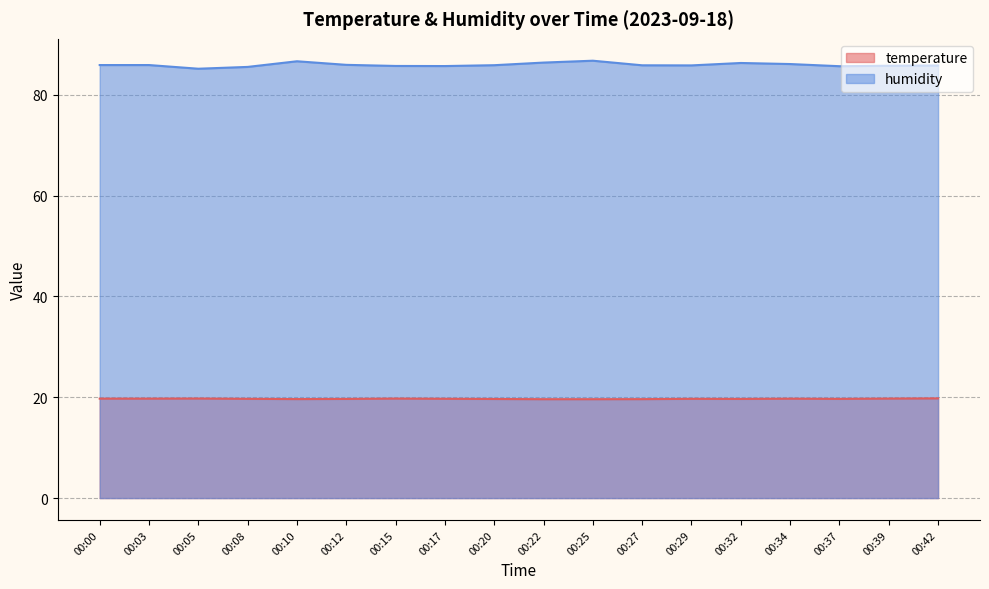

What are all the series names shown in the legend?

temperature, humidity